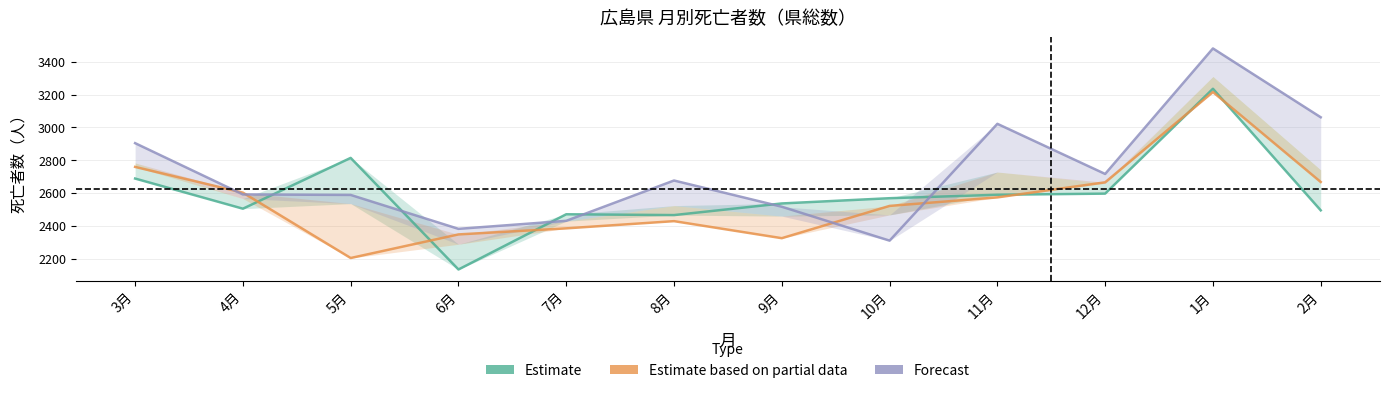

Which category has the highest value in the Estimate series?

1月